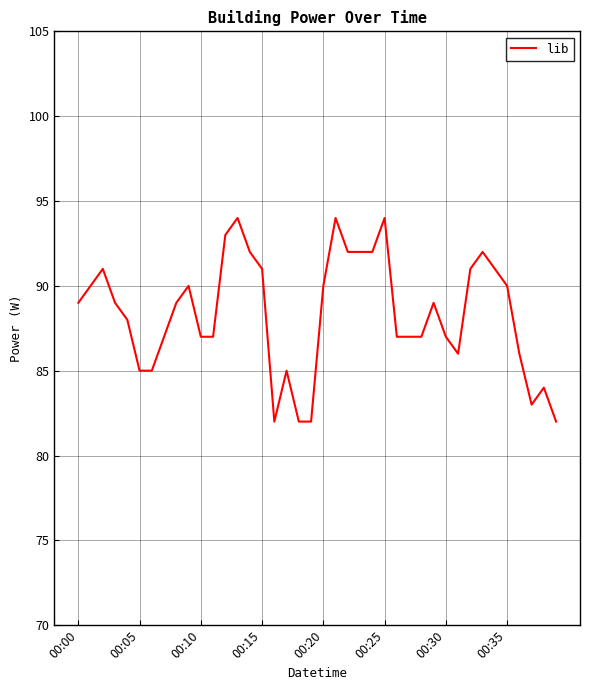

Reading left to right, extract all data points from this chart.

89	90	91	89	88	85	85	87	89	90	87	87	93	94	92	91	82	85	82	82	90	94	92	92	92	94	87	87	87	89	87	86	91	92	91	90	86	83	84	82